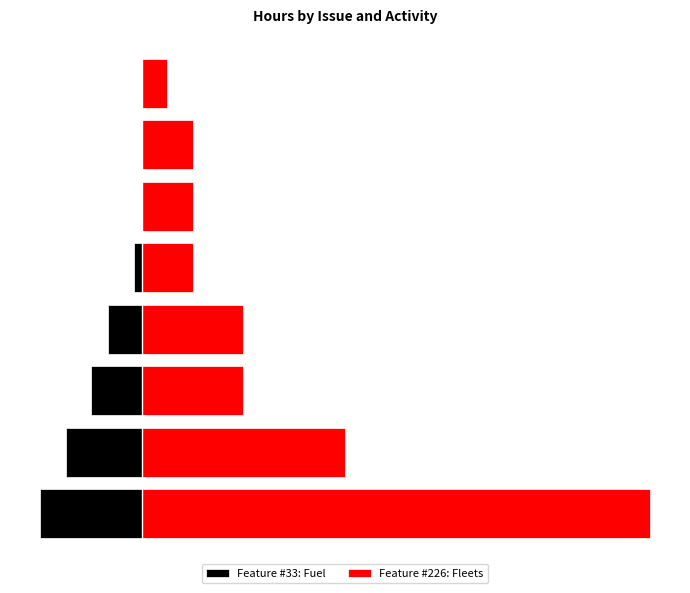

What is the total value across all series at 1?

1.2